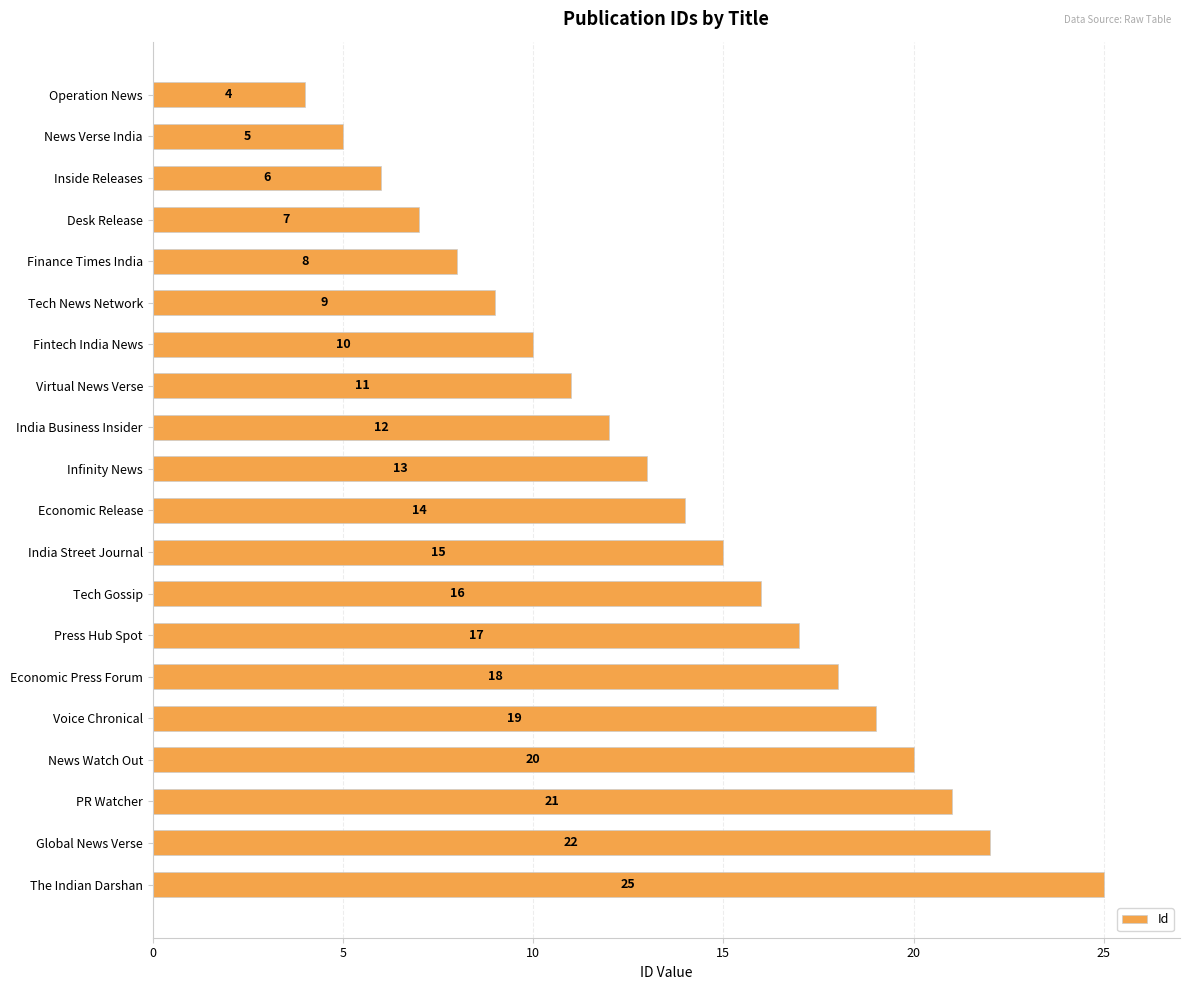

At which label is the value closest to 14?

Economic Release